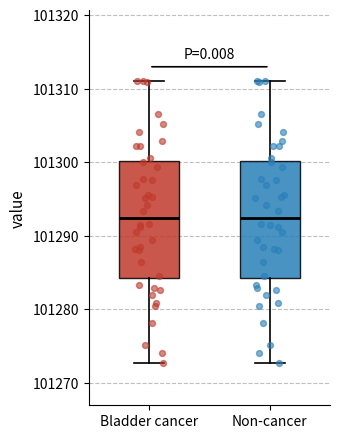

Where does the lower whisker of the box for Bladder cancer end on the y-axis? The values are not printed on the chart, so give them approximately, as read against the axis.

101273